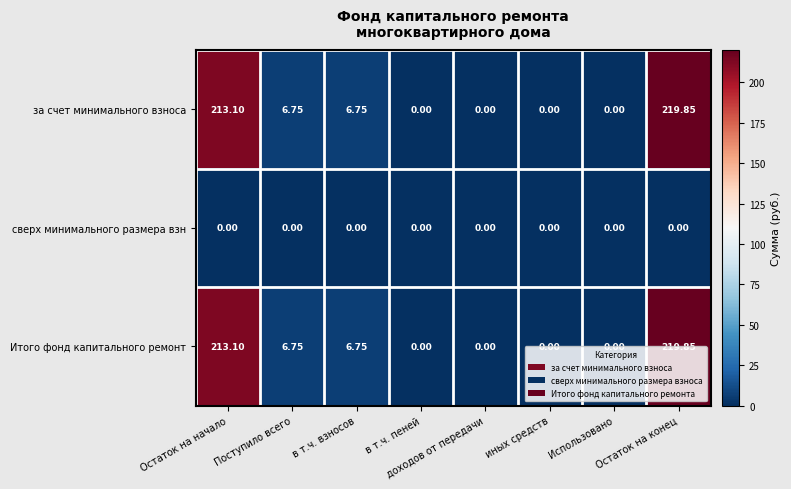

At which category is the sum across all series the highest?

Остаток на конец